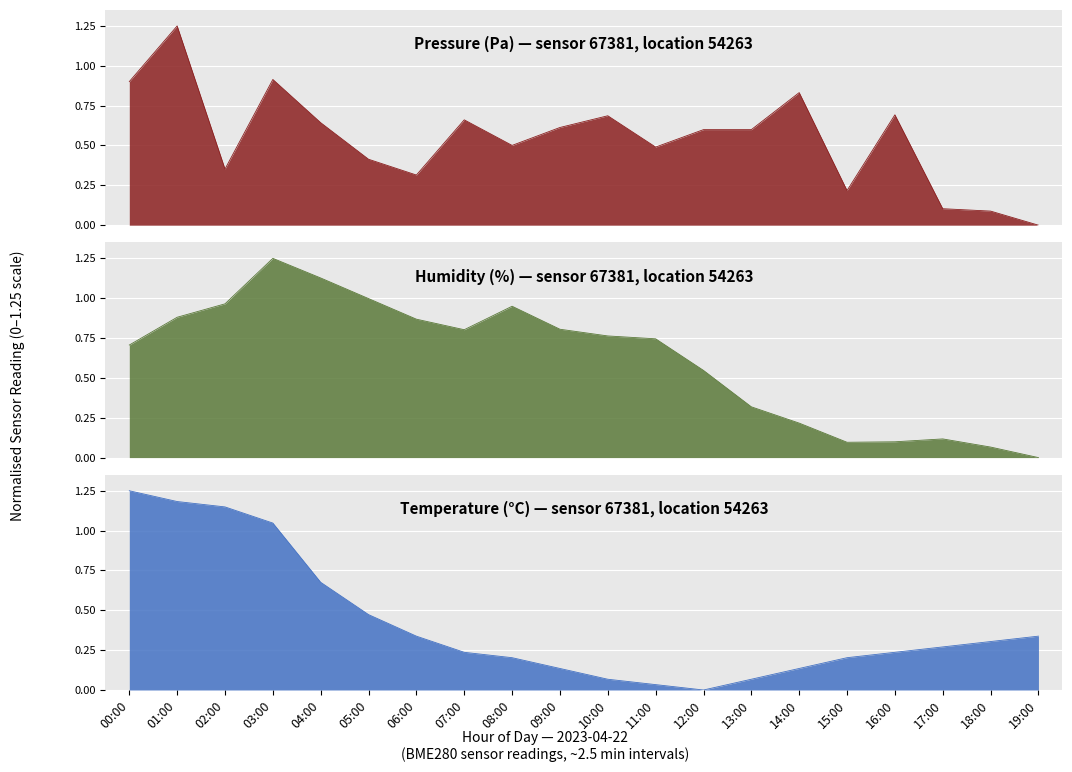

In pressure, how many points are higher than both neighbors (excluding endpoints)?

6